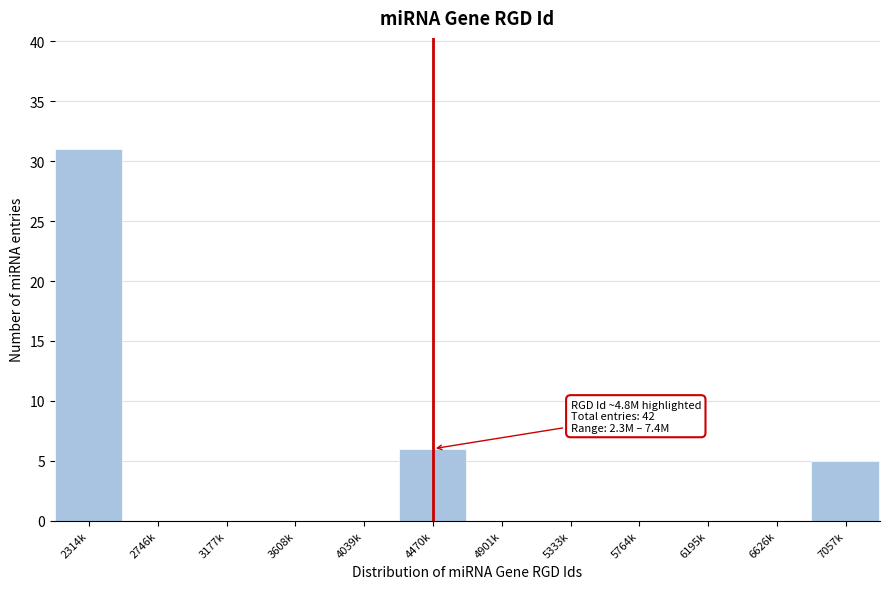

Reading right to left, extract all data points from this chart.

7057k=5	6626k=0	6195k=0	5764k=0	5333k=0	4901k=0	4470k=6	4039k=0	3608k=0	3177k=0	2746k=0	2314k=31